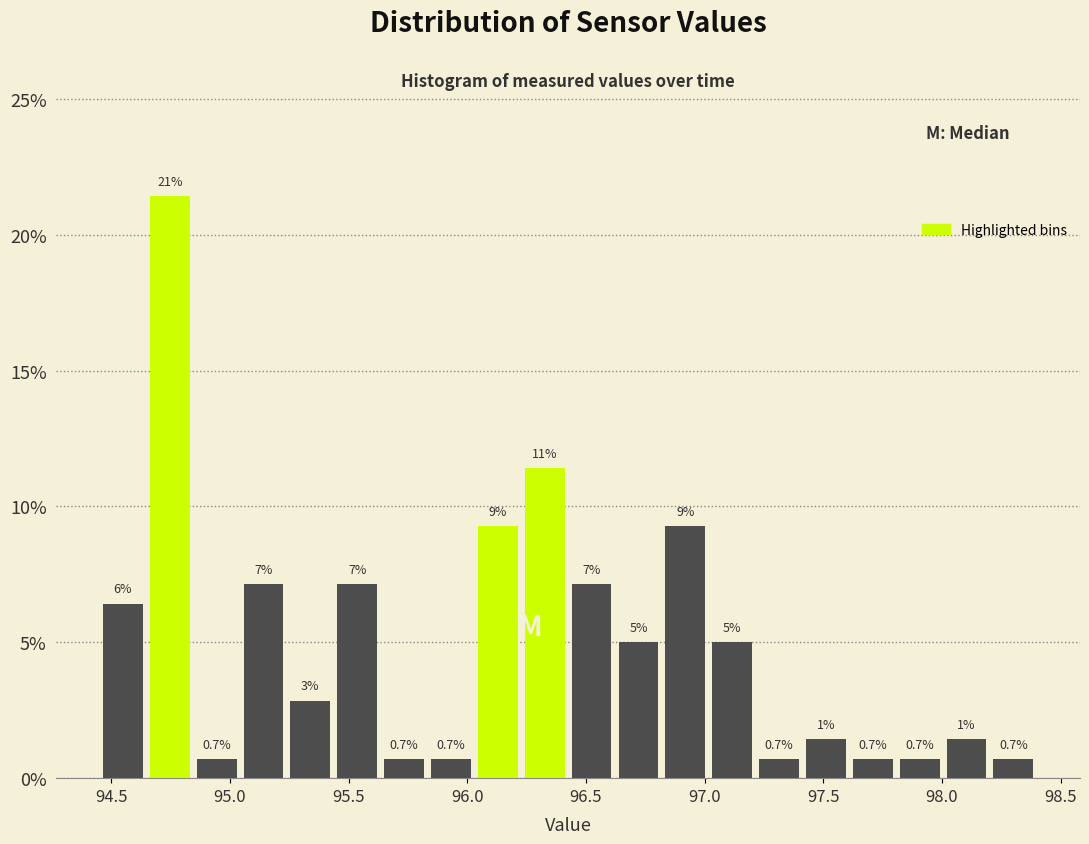

Around what value on the x-axis is the tallest bar? Give the approximate position of its centre, as read against the axis.

94.75